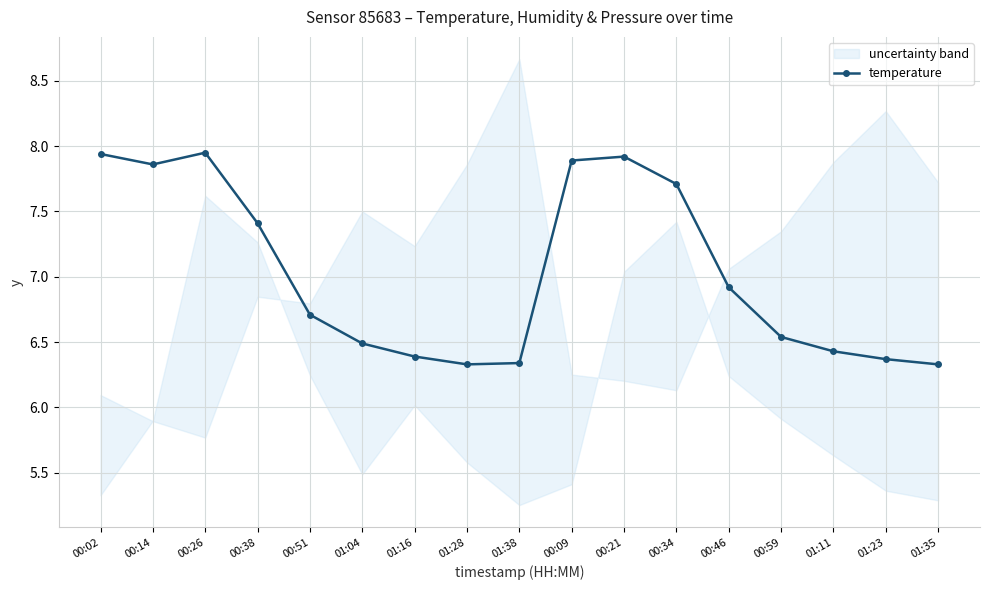

What is the label of the 10th point from the left?

00:09